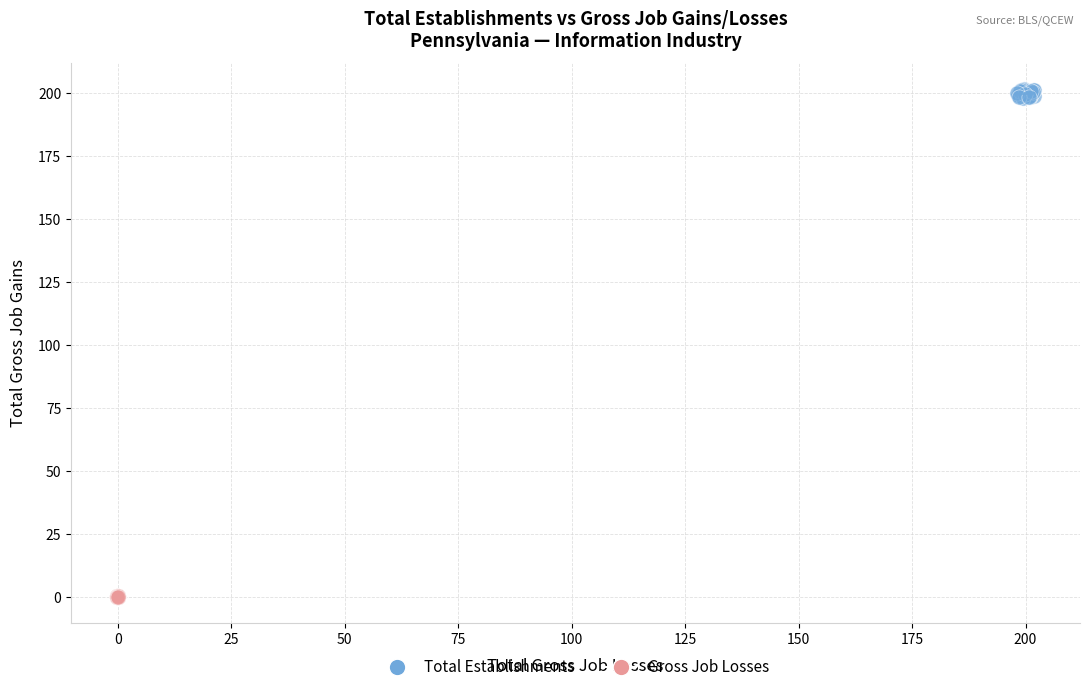

Which series has the widest spread of Y values?

Total Establishments